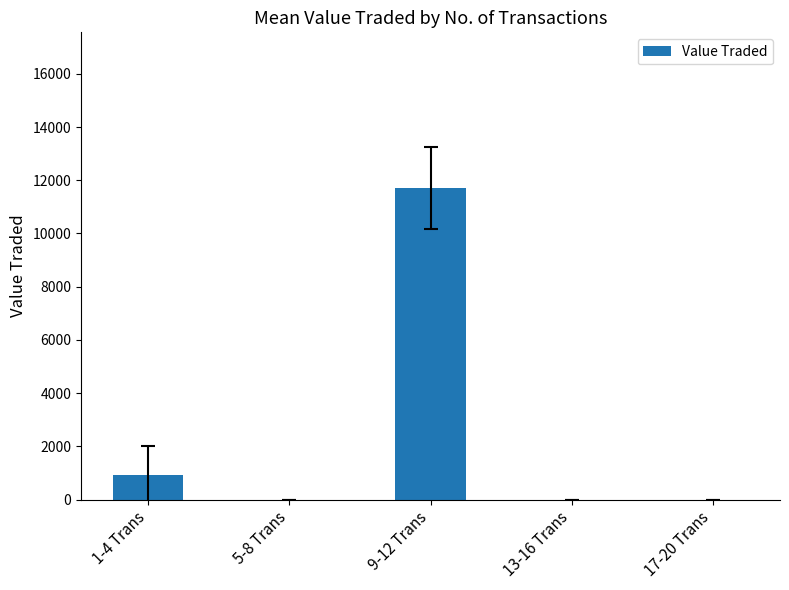

What is the maximum value shown in the chart?

11705.5